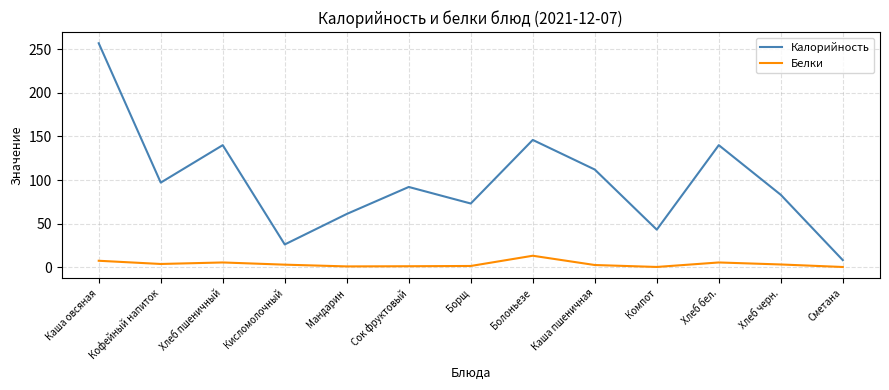

True or false: Калорийность and Белки intersect in this chart.

False